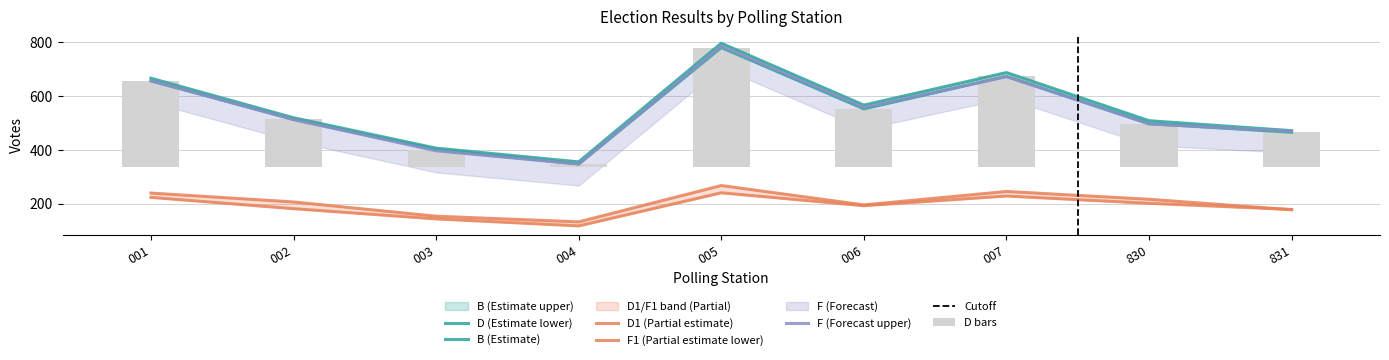

What is the value of the D bar at the 8th from the left?

498